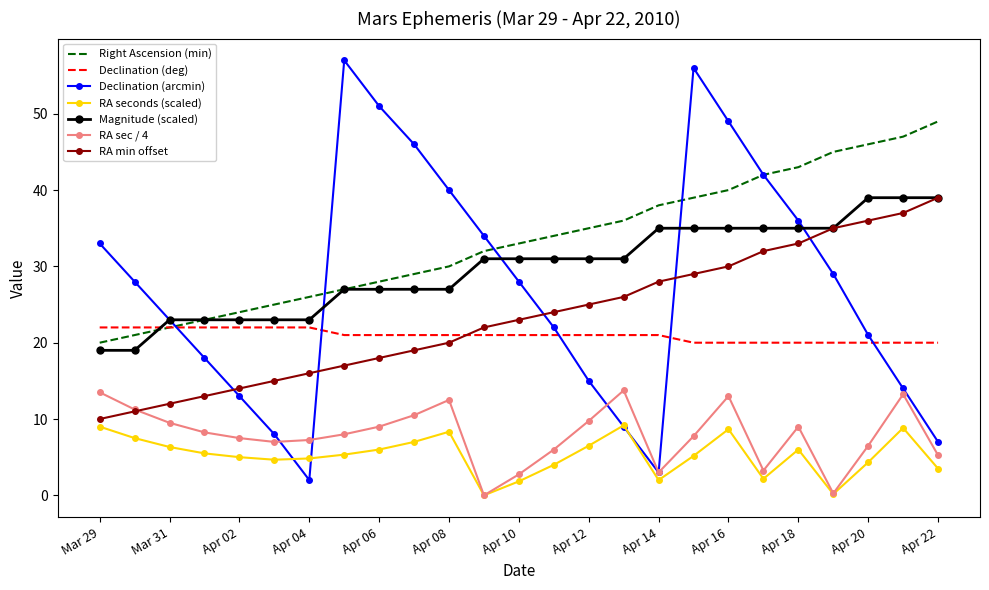

True or false: Magnitude (scaled) and RA sec / 4 intersect in this chart.

False